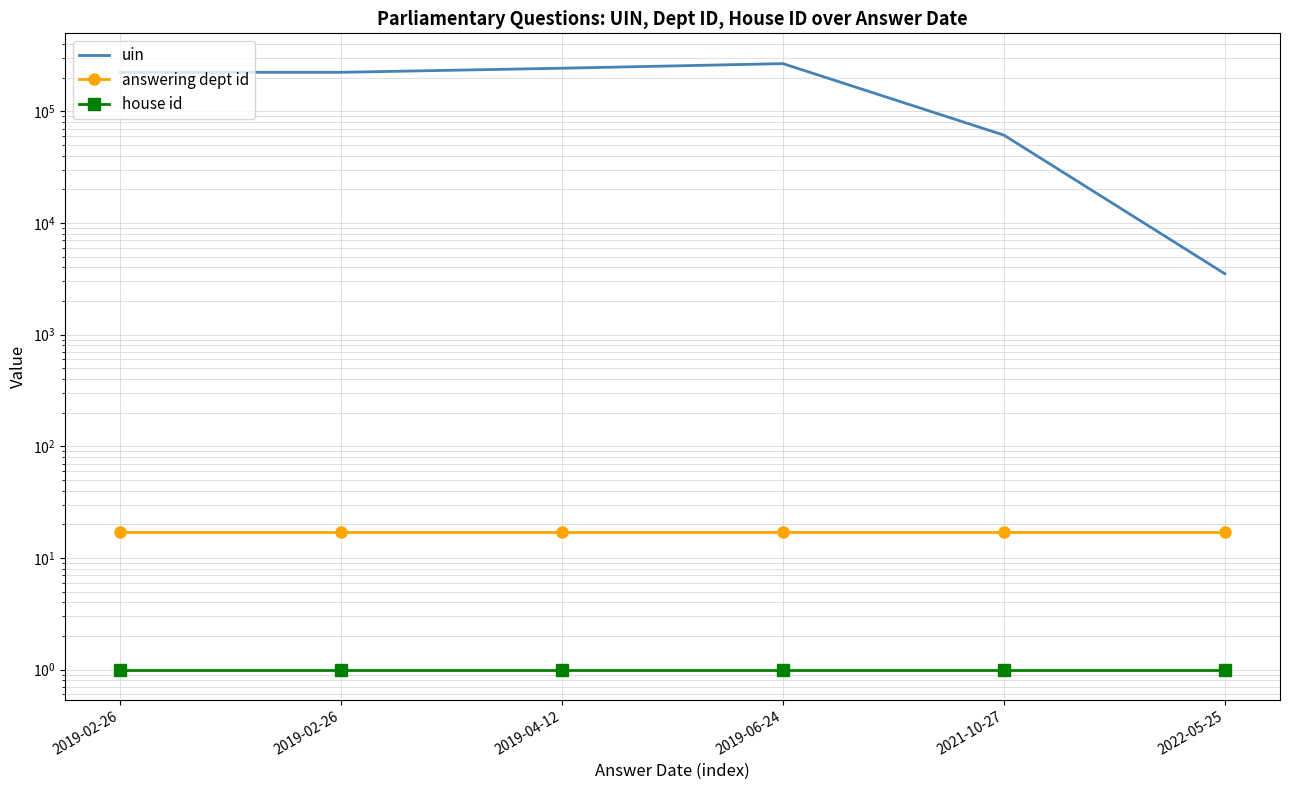

True or false: uin and house id cross at least once.

False